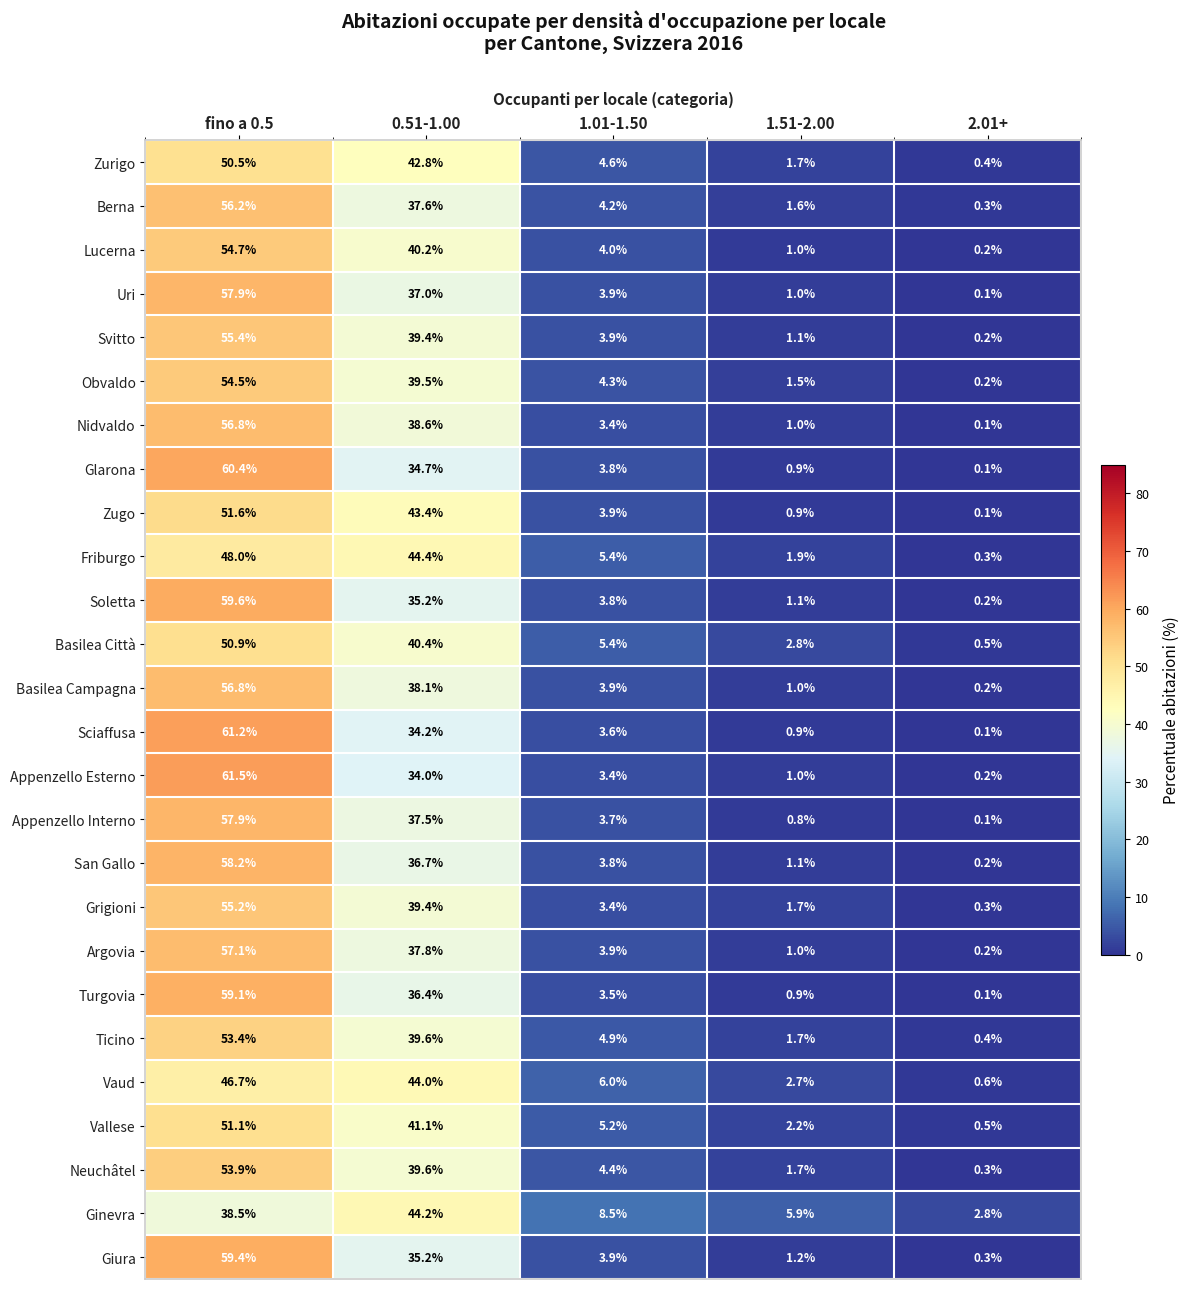

At how many categories does at least one series exceed 3?

4